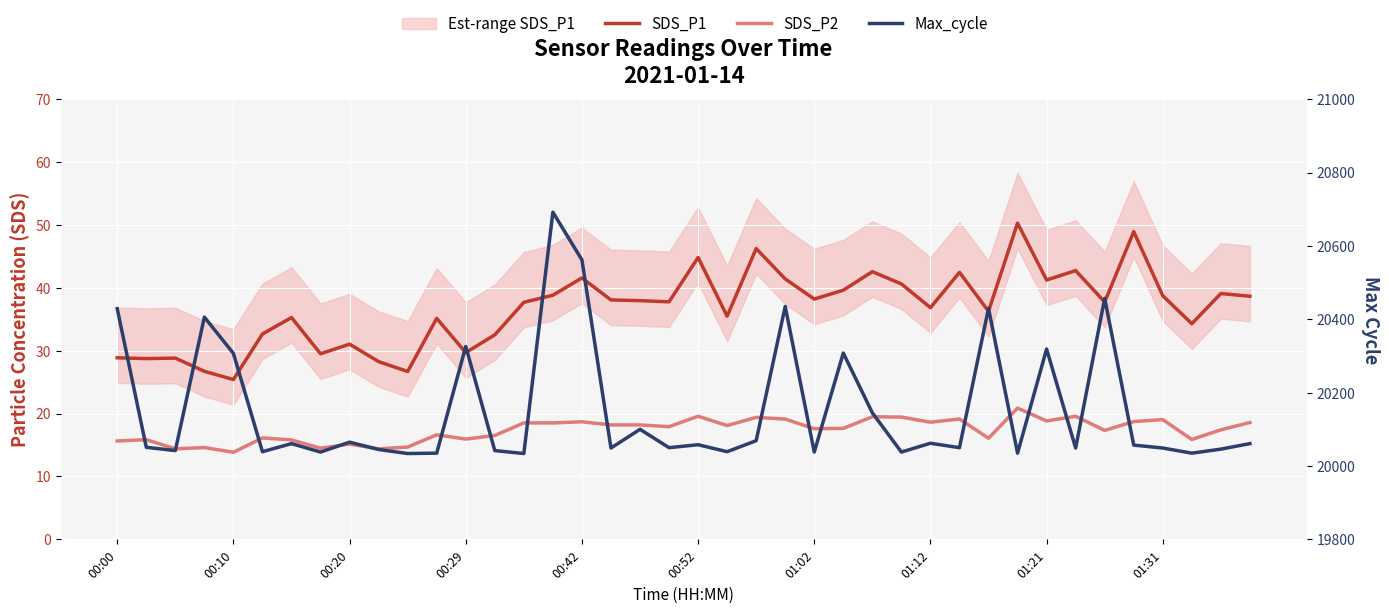

What position from the left is 00:10?

5